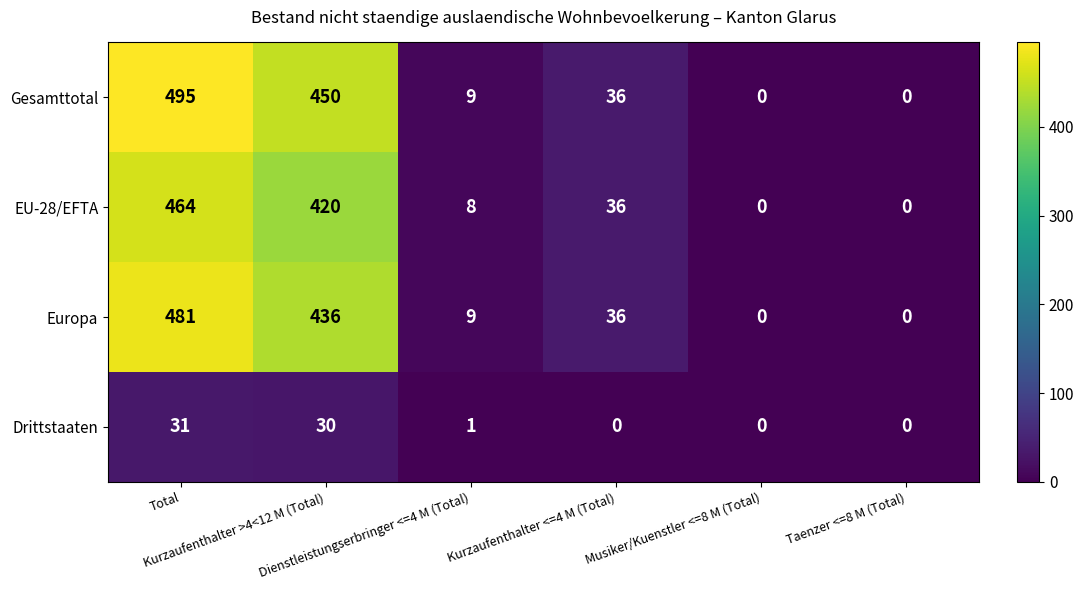

What is the difference between the maximum and second lowest values in the Gesamttotal series?

495